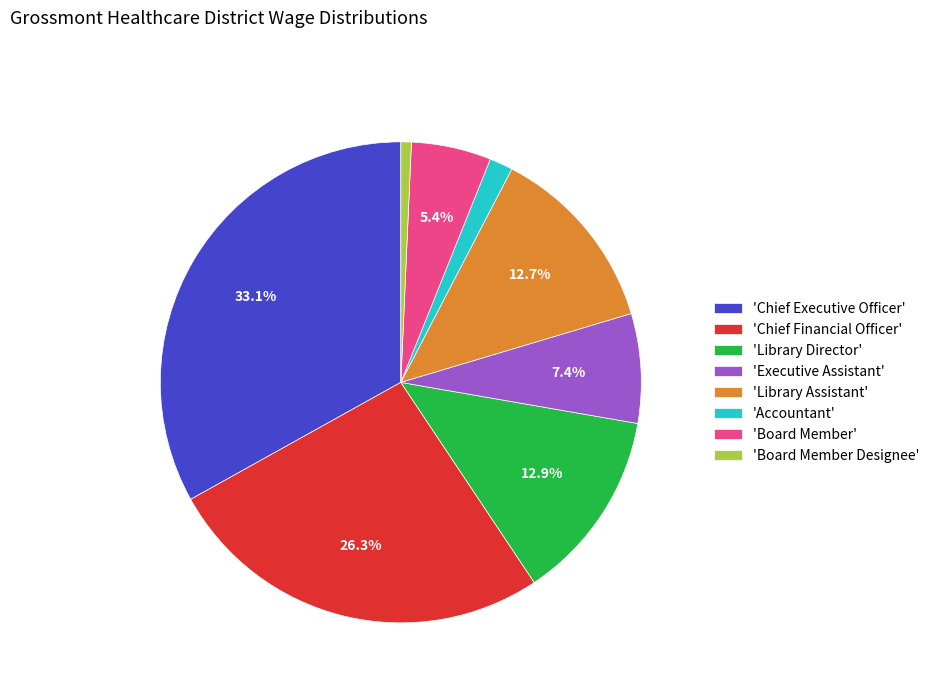

What is the smallest slice in the pie chart?

'Board Member Designee'